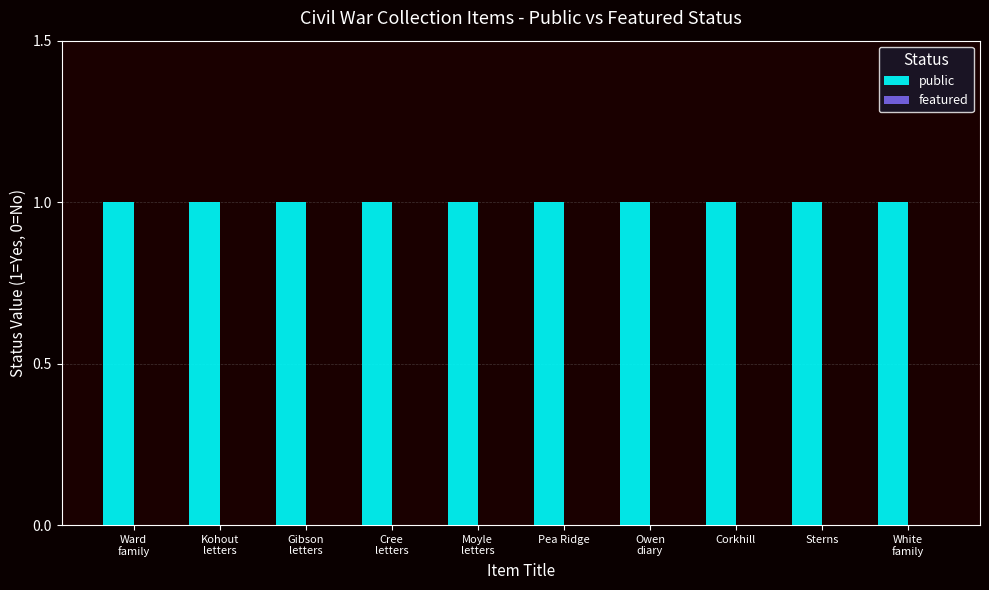

What position from the right is Pea Ridge?

5